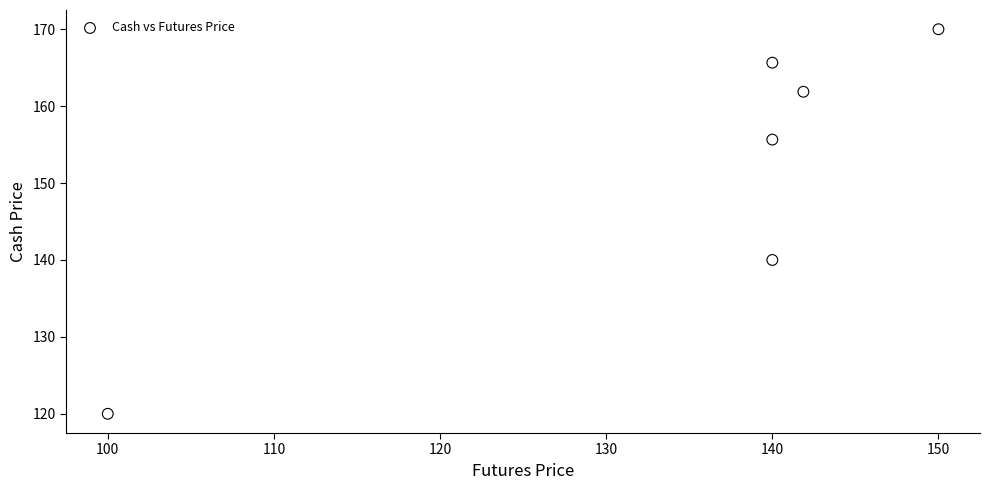

What Y value in the scatter plot is closest to 145?

140.0